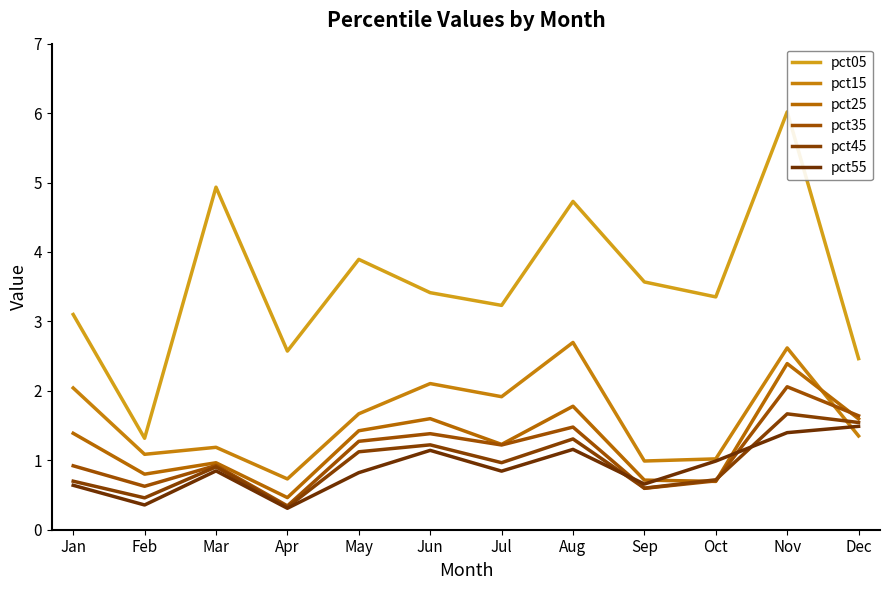

Reading left to right, what are all the values shown in this chart?

pct05: Jan=3.1	Feb=1.3	Mar=4.9	Apr=2.6	May=3.9	Jun=3.4	Jul=3.2	Aug=4.7	Sep=3.6	Oct=3.4	Nov=6.0	Dec=2.5
pct15: Jan=2.0	Feb=1.1	Mar=1.2	Apr=0.7	May=1.7	Jun=2.1	Jul=1.9	Aug=2.7	Sep=1.0	Oct=1.0	Nov=2.6	Dec=1.4
pct25: Jan=1.4	Feb=0.8	Mar=1.0	Apr=0.5	May=1.4	Jun=1.6	Jul=1.2	Aug=1.8	Sep=0.7	Oct=0.7	Nov=2.4	Dec=1.6
pct35: Jan=0.9	Feb=0.6	Mar=0.9	Apr=0.3	May=1.3	Jun=1.4	Jul=1.2	Aug=1.5	Sep=0.6	Oct=0.7	Nov=2.1	Dec=1.6
pct45: Jan=0.7	Feb=0.5	Mar=0.9	Apr=0.3	May=1.1	Jun=1.2	Jul=1.0	Aug=1.3	Sep=0.6	Oct=0.7	Nov=1.7	Dec=1.5
pct55: Jan=0.6	Feb=0.4	Mar=0.8	Apr=0.3	May=0.8	Jun=1.1	Jul=0.8	Aug=1.2	Sep=0.7	Oct=1.0	Nov=1.4	Dec=1.5